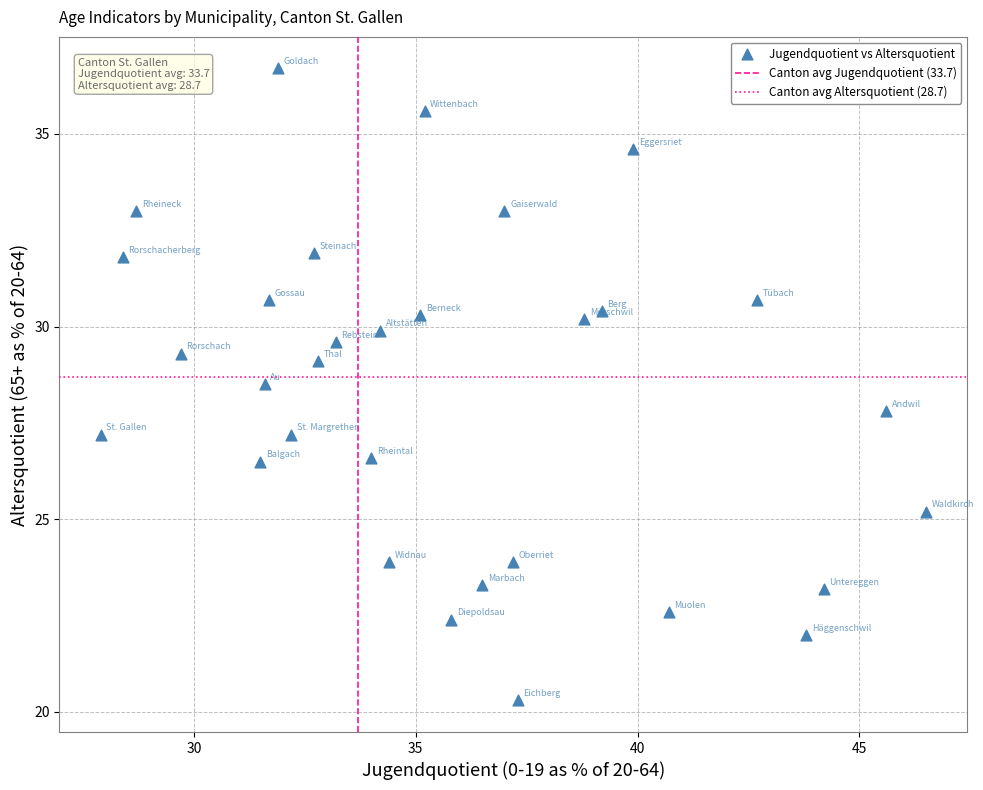

What is the range of X values (max minus min)?

18.6